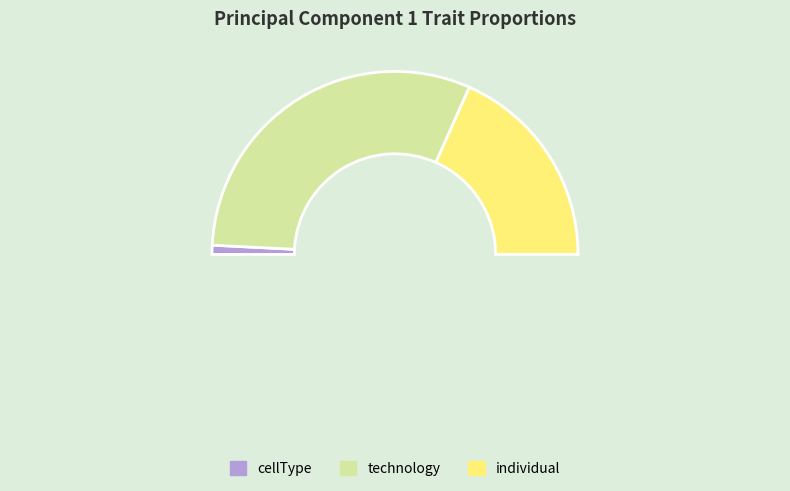

What portion of the pie excludes individual?

63.3%